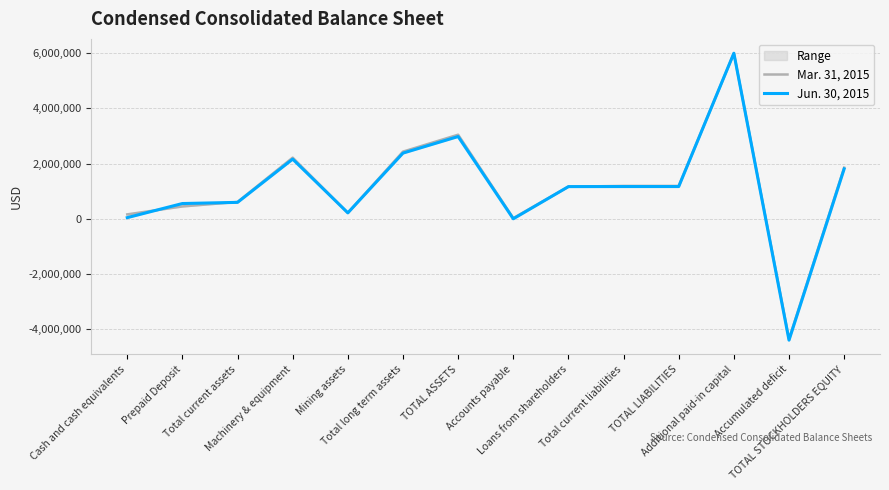

What position from the left is Cash and cash equivalents?

1